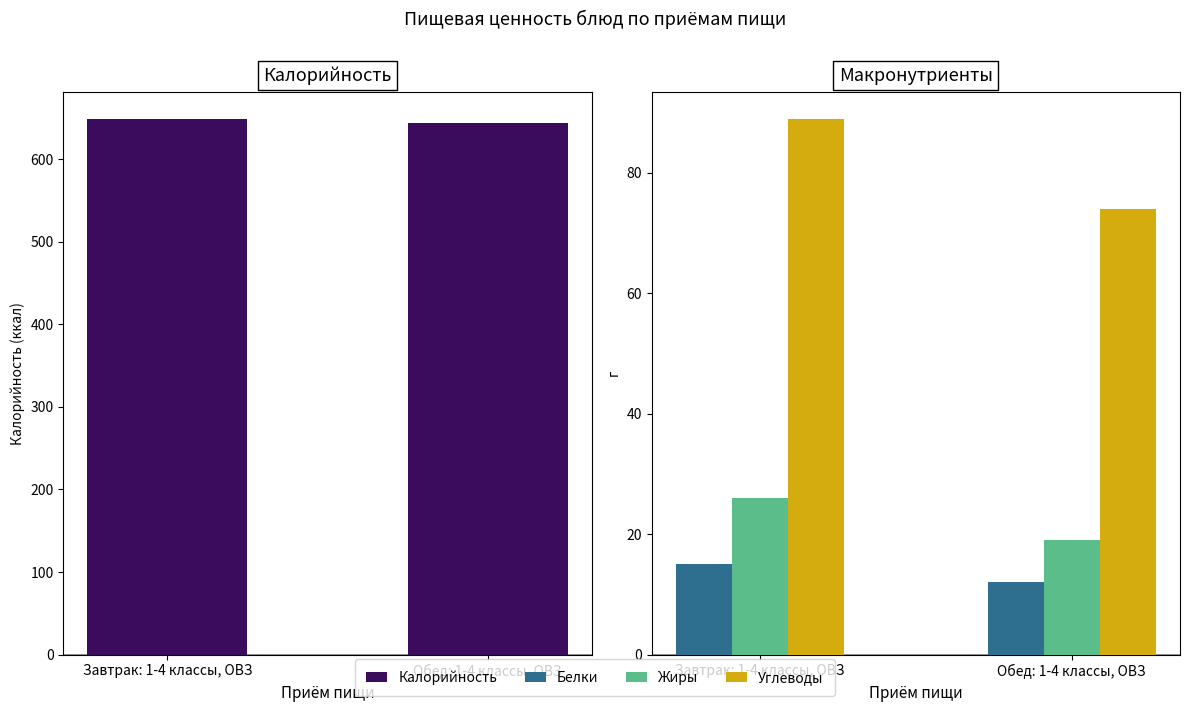

Count the Белки values in the range 12 to 15.

2